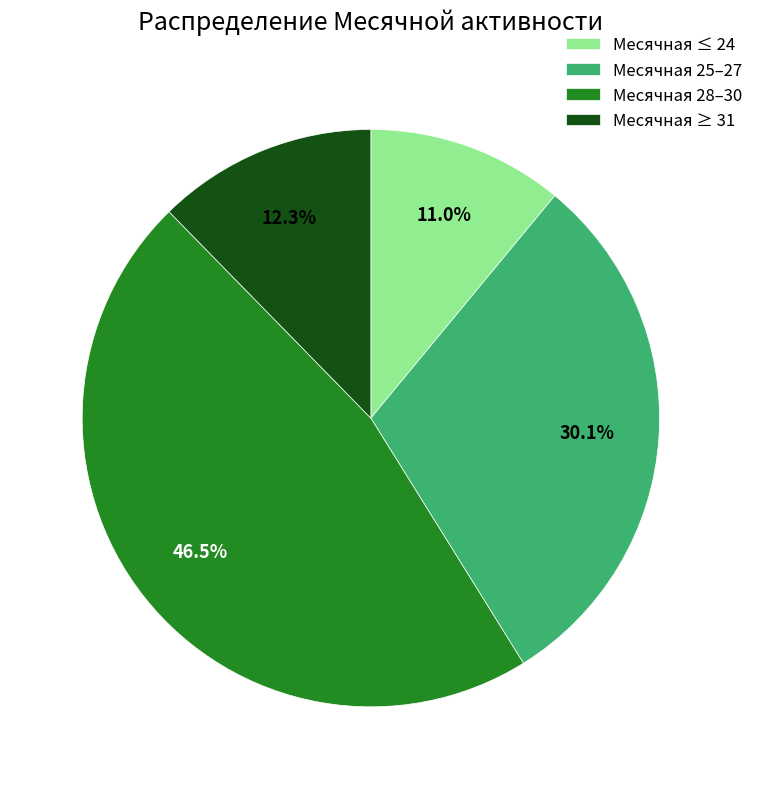

How many segments does this pie chart have?

4